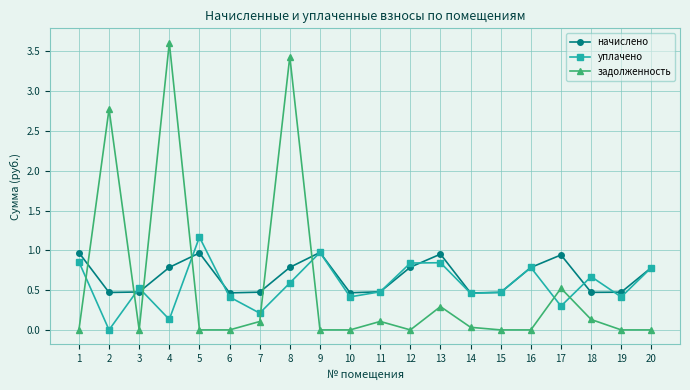

Which series has the widest spread of values?

задолженность